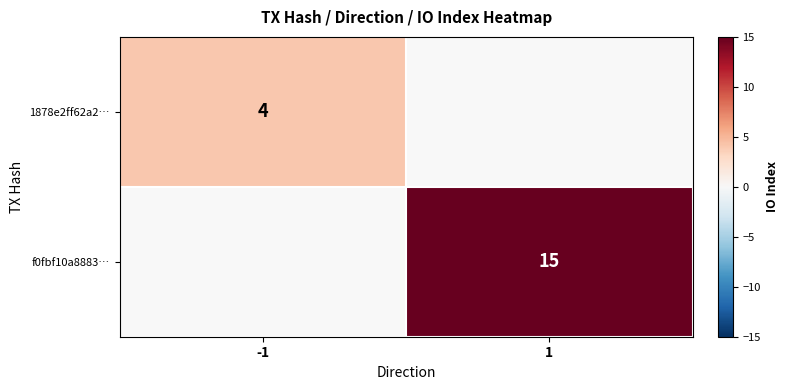

Is the value of 1878e2ff62a2… at -1 greater than the value of f0fbf10a8883… at 1?

No